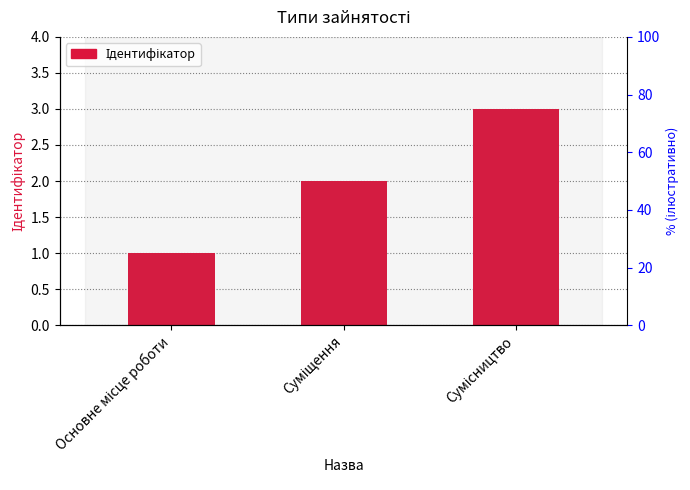

Reading right to left, what are all the values shown in this chart?

Сумісництво=3	Суміщення=2	Основне місце роботи=1